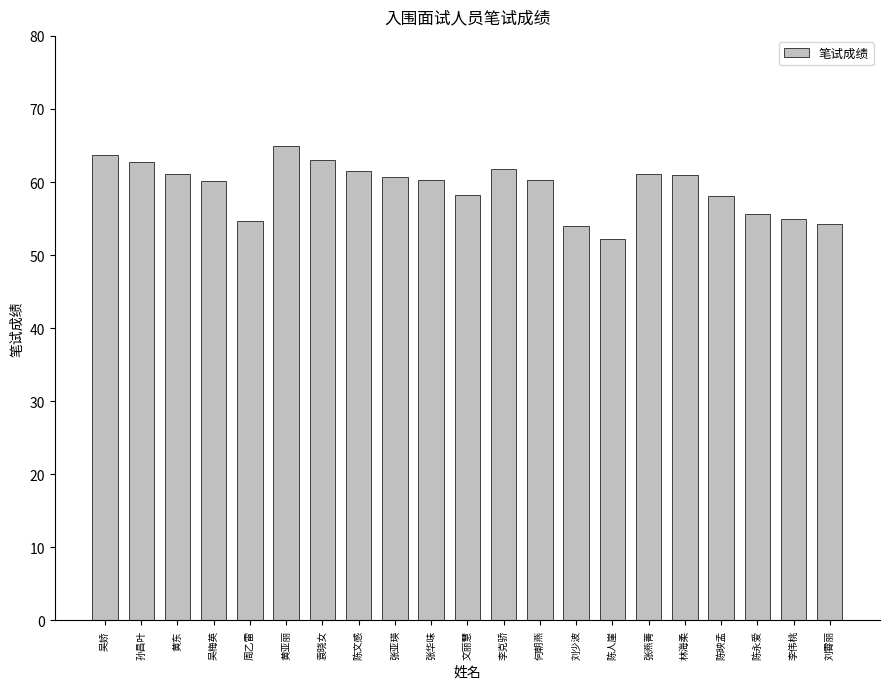

What is the value of the 21st bar from the left?

54.3